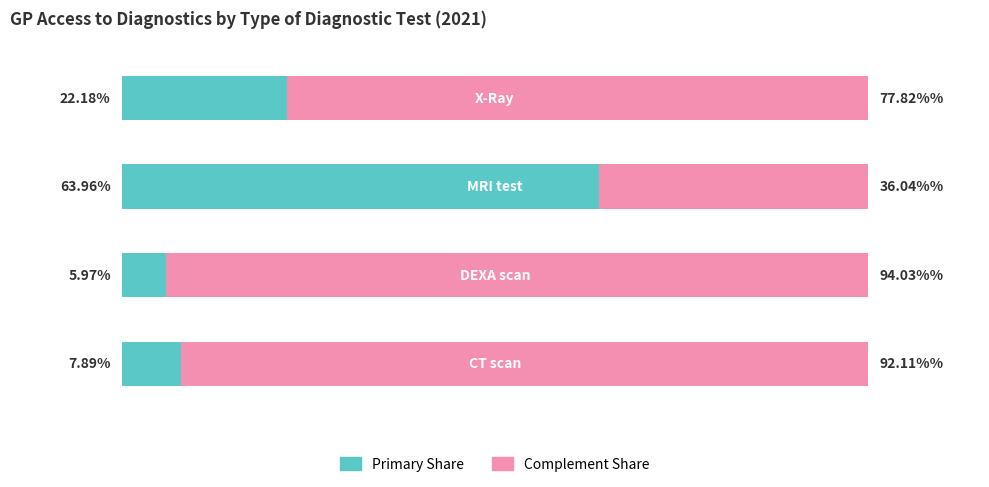

What is the value of the Complement Share bar at the 3rd from the left?

36.0